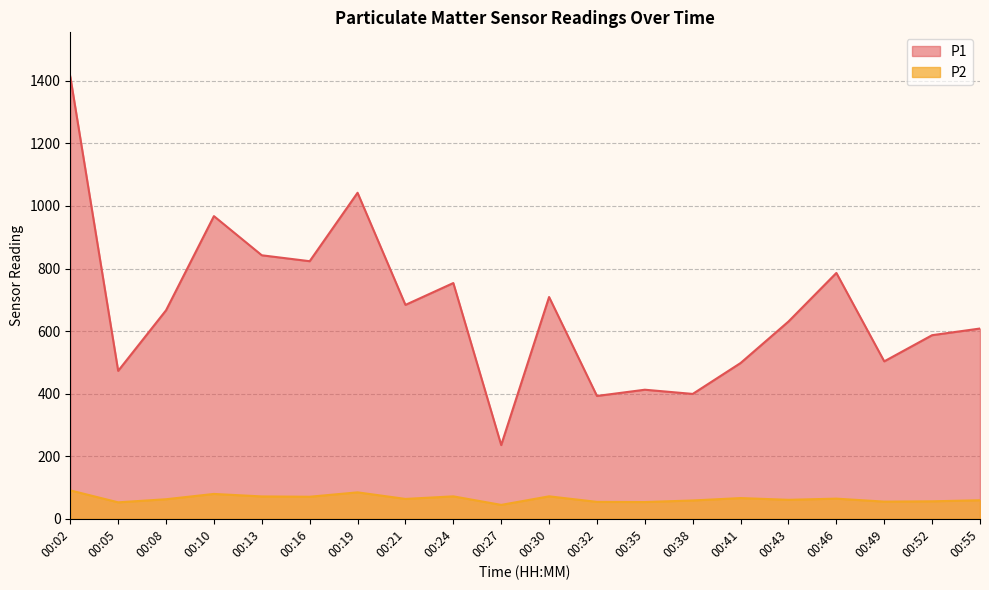

Rank the categories by P2 value from highest to lowest.

00:02, 00:19, 00:10, 00:30, 00:24, 00:13, 00:16, 00:41, 00:46, 00:21, 00:08, 00:43, 00:55, 00:38, 00:52, 00:49, 00:32, 00:35, 00:05, 00:27